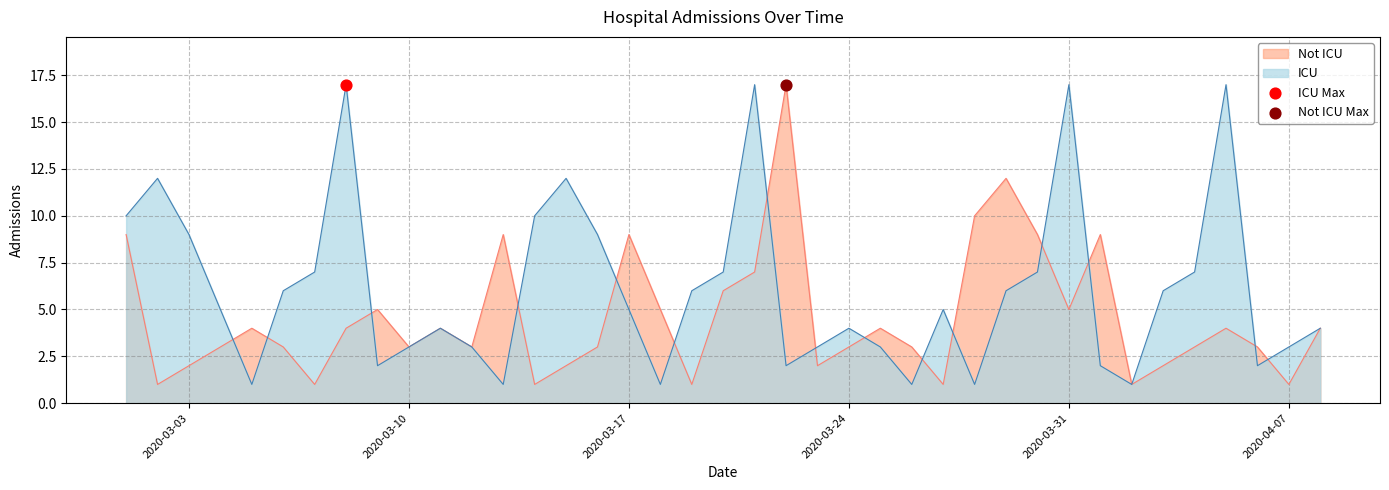

Which series has the largest total across all categories?

ICU